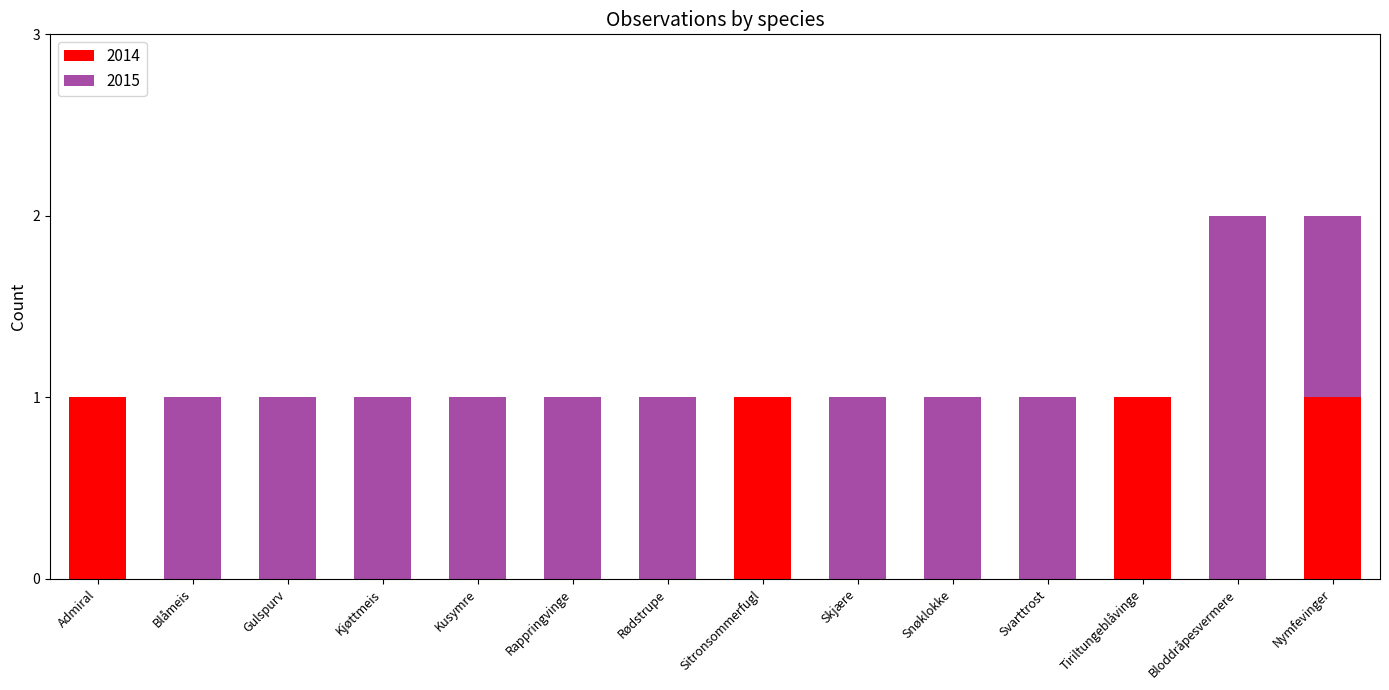

Is it true that 2014 equals -1 at Rappringvinge?

False